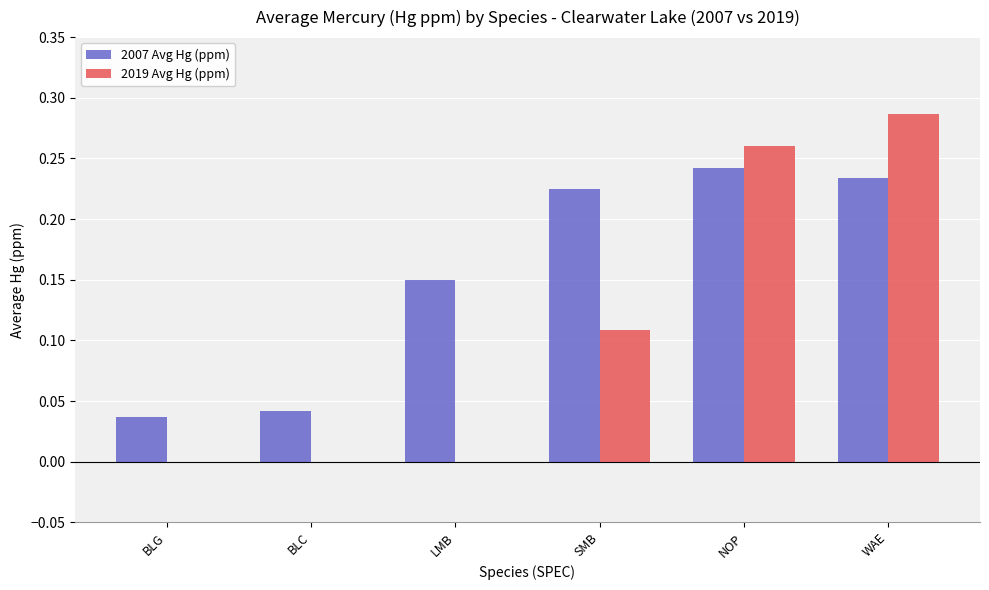

Is the value of 2007 Avg Hg (ppm) at BLG greater than the value of 2019 Avg Hg (ppm) at NOP?

No